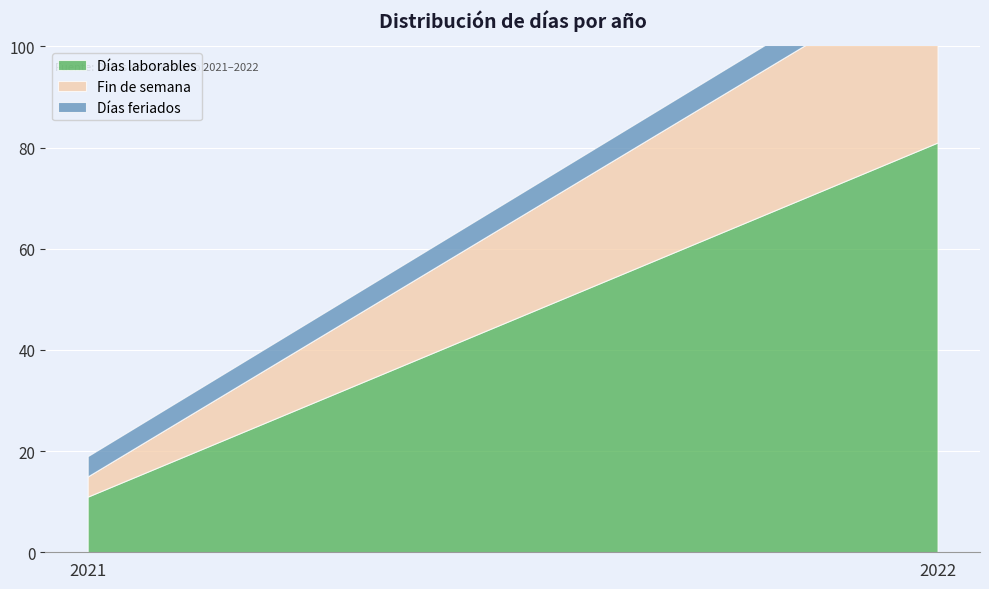

Is the value of Fin de semana at 2021 greater than the value of Días laborables at 2022?

No